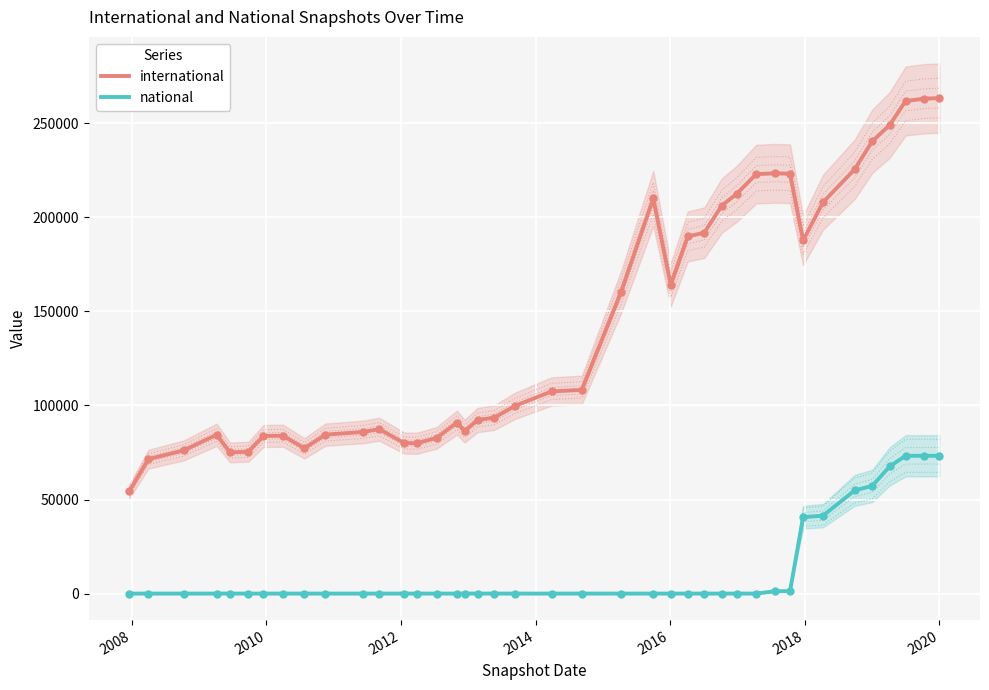

Which series has the widest spread of Y values?

international